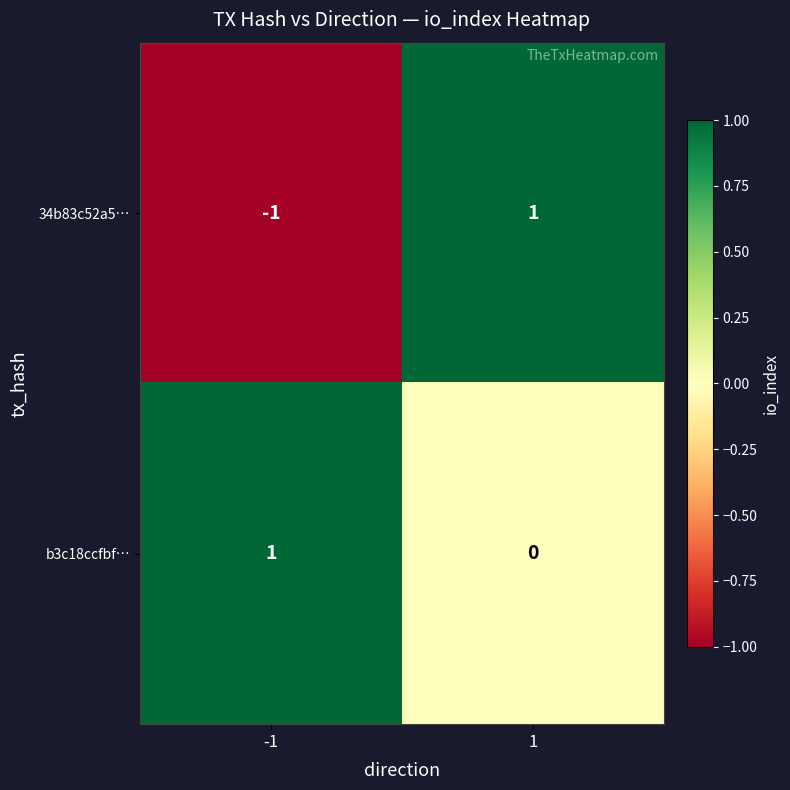

What is the spread (max minus min) of values at -1?

2